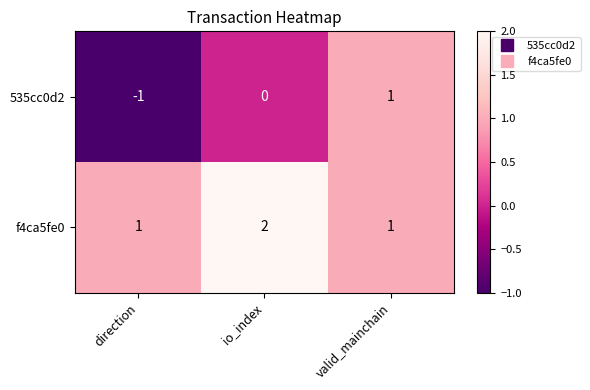

What is the sum of all f4ca5fe0 values?

4